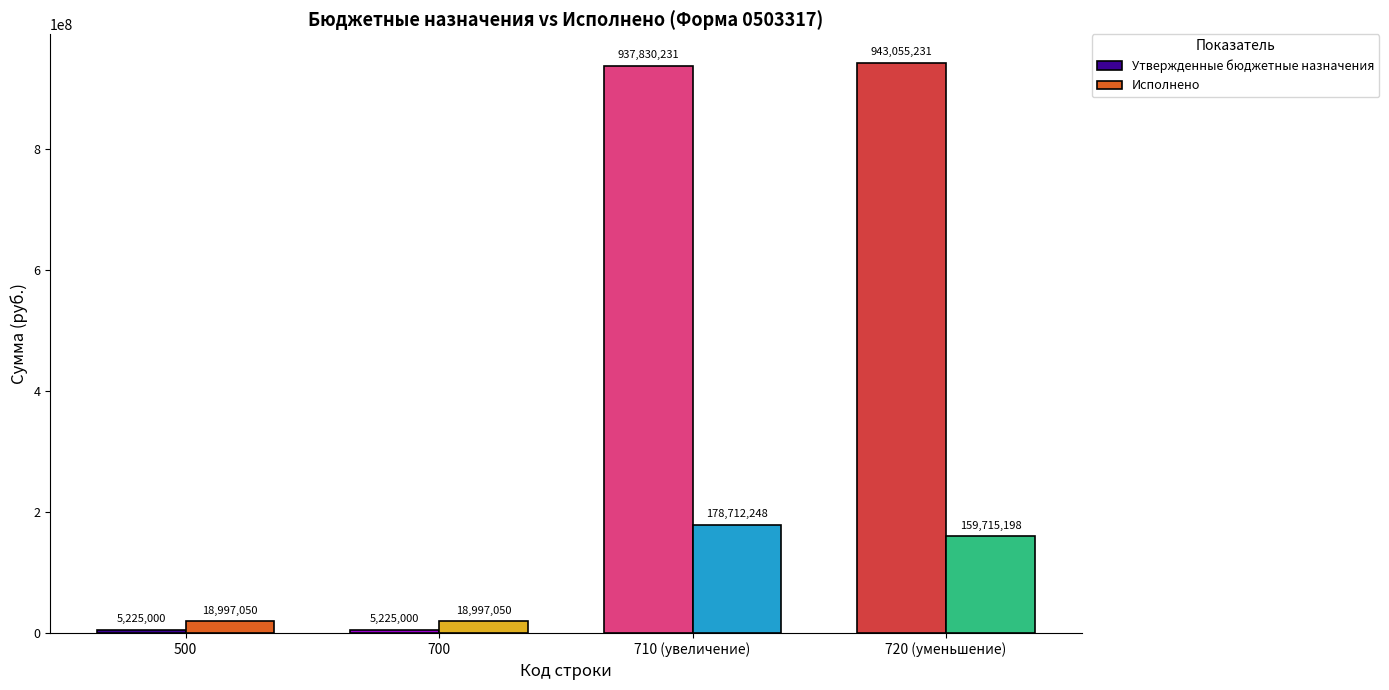

Read the Исполнено value at 720 (уменьшение).

159715197.7